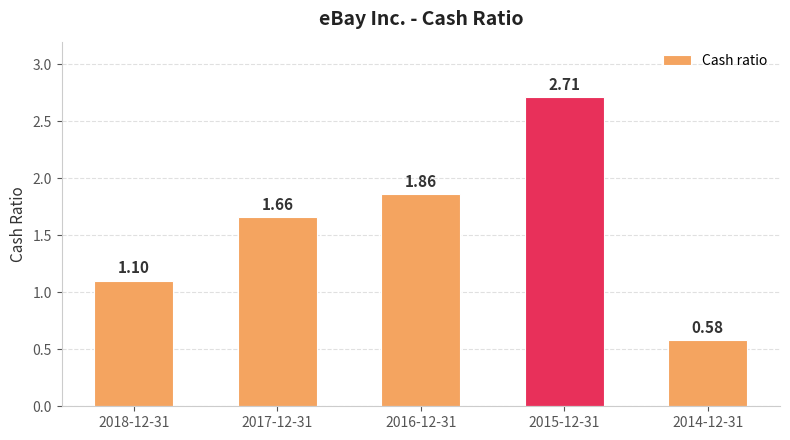

What is the maximum value shown in the chart?

2.7